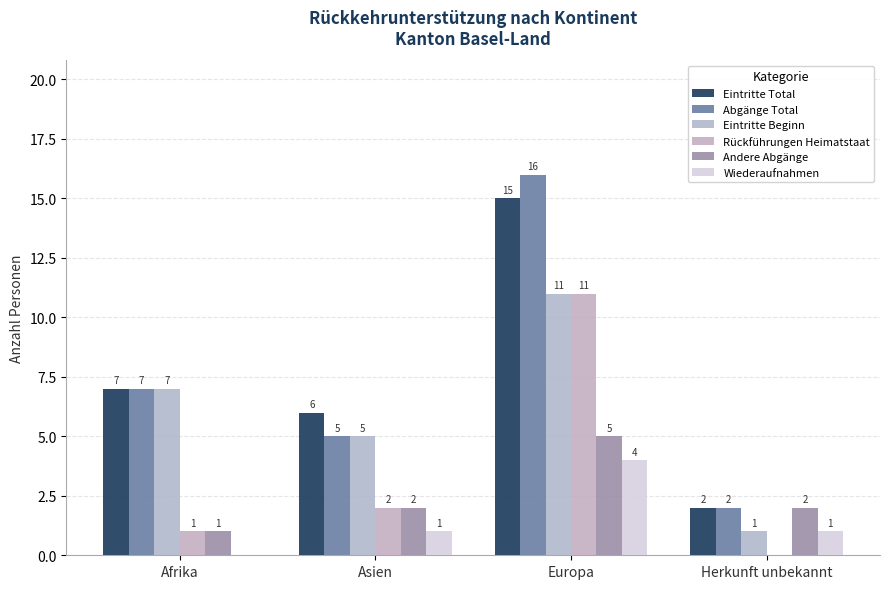

How many series are shown in this chart?

6